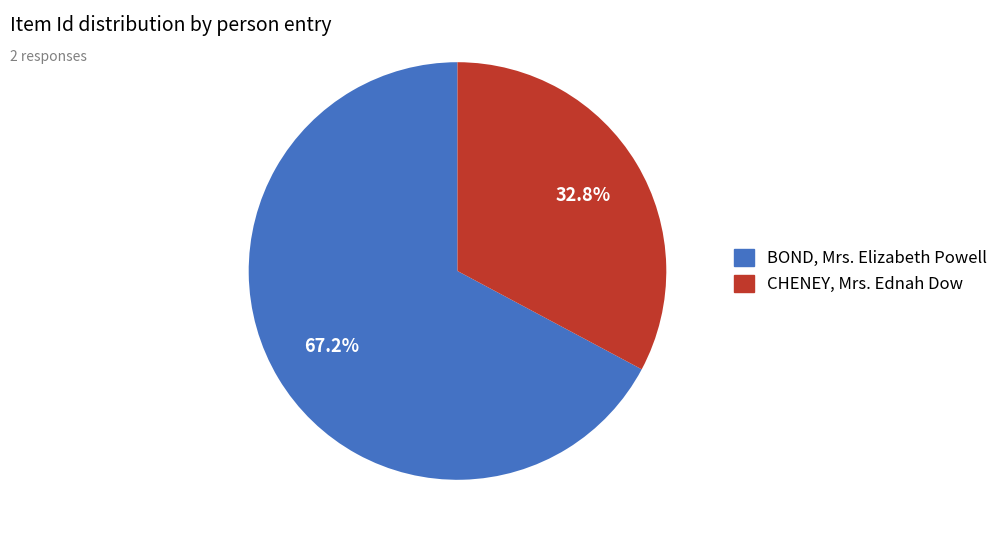

What is the ratio of the value at BOND, Mrs. Elizabeth Powell to the value at CHENEY, Mrs. Ednah Dow?

2.0